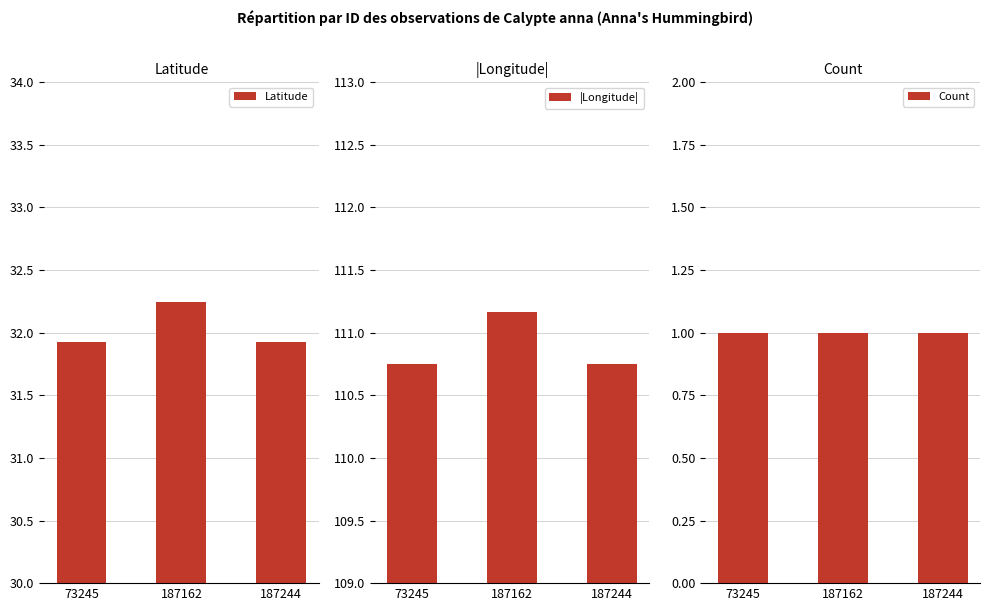

Which category has the highest value in the Latitude series?

187162